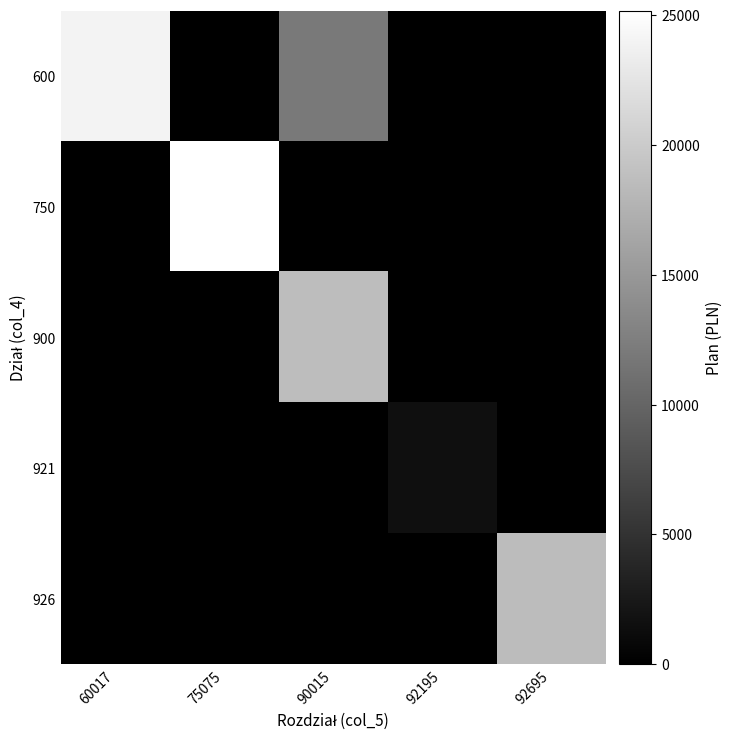

Reading left to right, list all the values displayed in this chart.

600: 60017=23904	75075=0	90015=12000	92195=0	92695=0
750: 60017=0	75075=25163	90015=0	92195=0	92695=0
900: 60017=0	75075=0	90015=18635	92195=0	92695=0
921: 60017=0	75075=0	90015=0	92195=1500	92695=0
926: 60017=0	75075=0	90015=0	92195=0	92695=18489